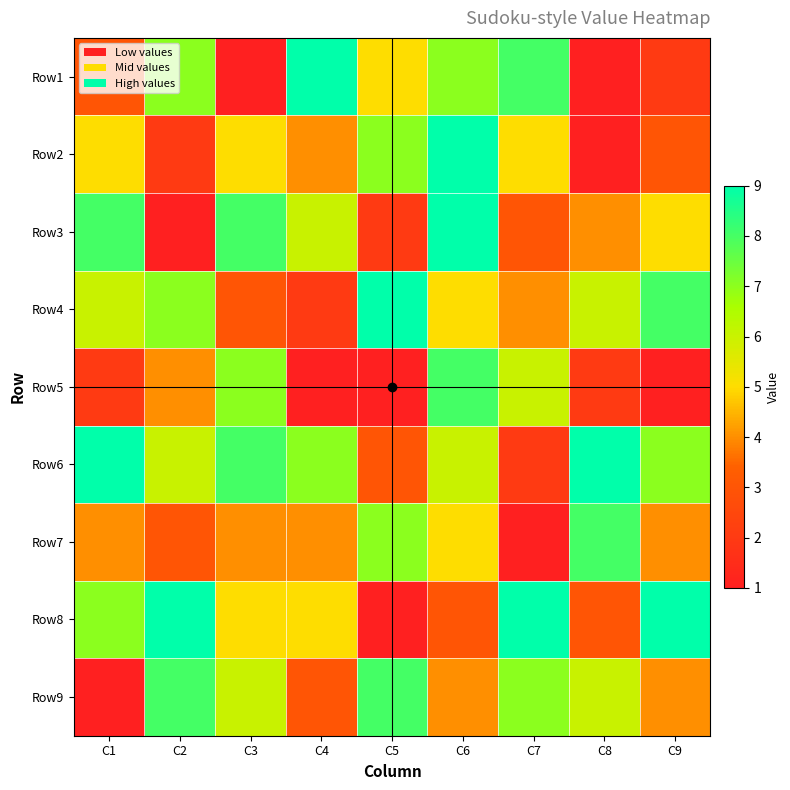

List the series in order of their peak value, lowest first.

Row5, Row7, Row9, Row1, Row2, Row3, Row4, Row6, Row8